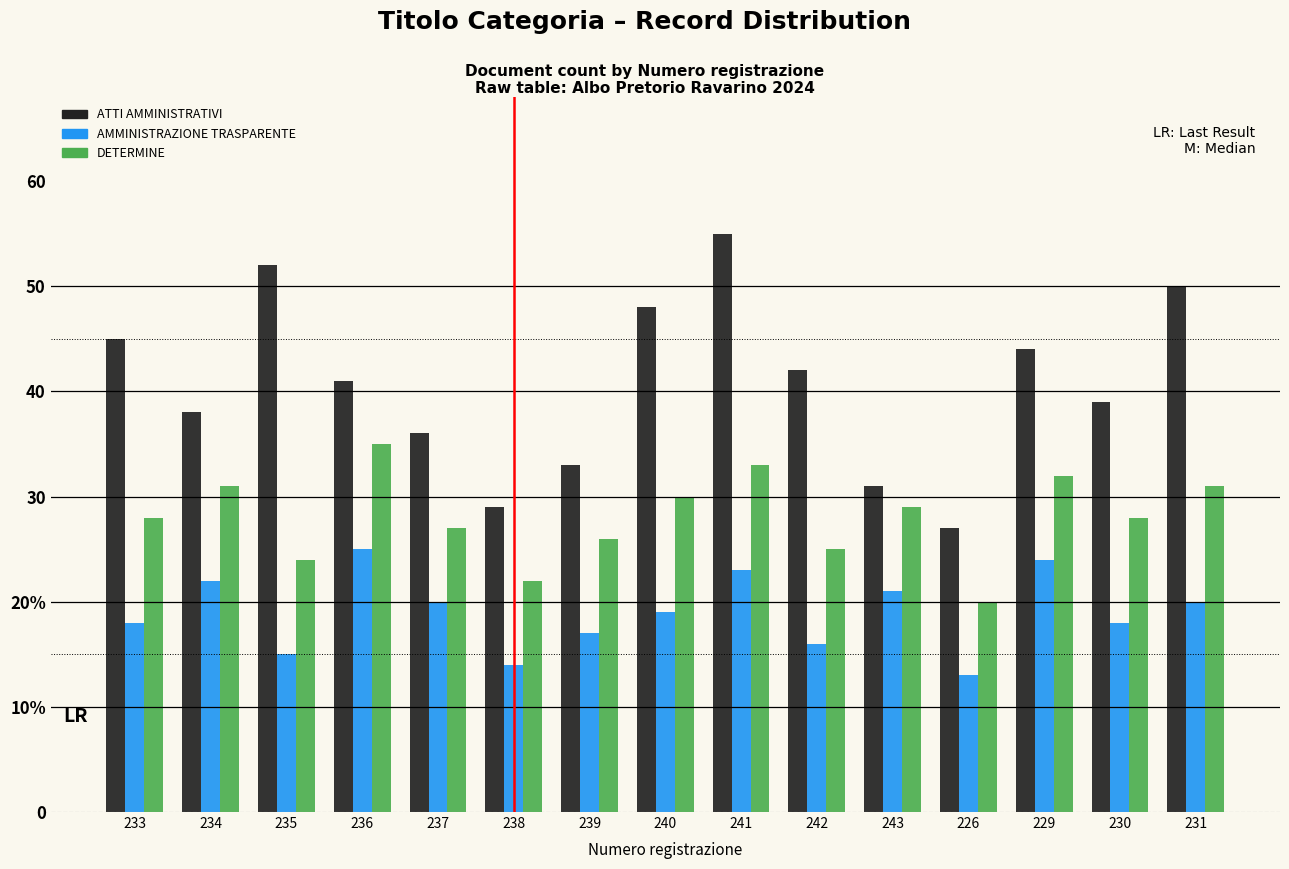

At how many categories does at least one series exceed 17?

15